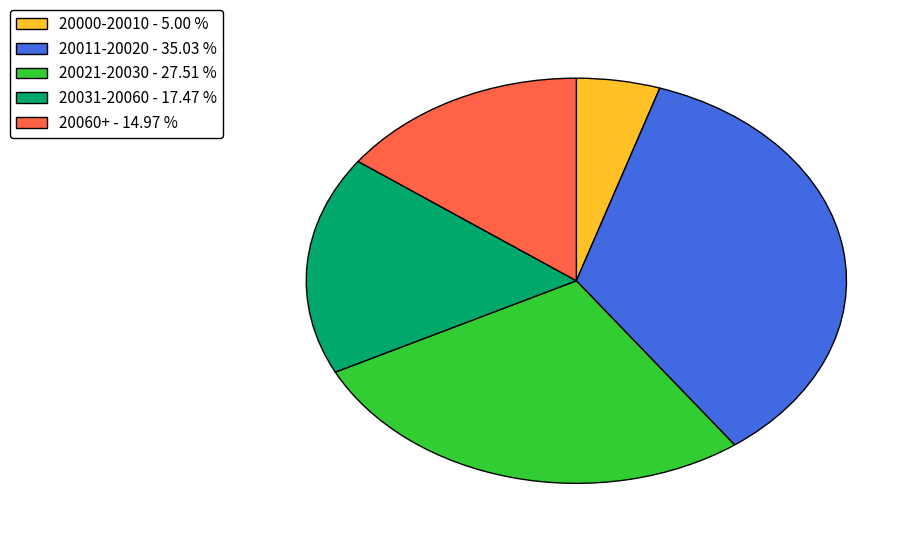

Between 20011-20020 - 35.03 % and 20060+ - 14.97 %, which is larger?

20011-20020 - 35.03 %